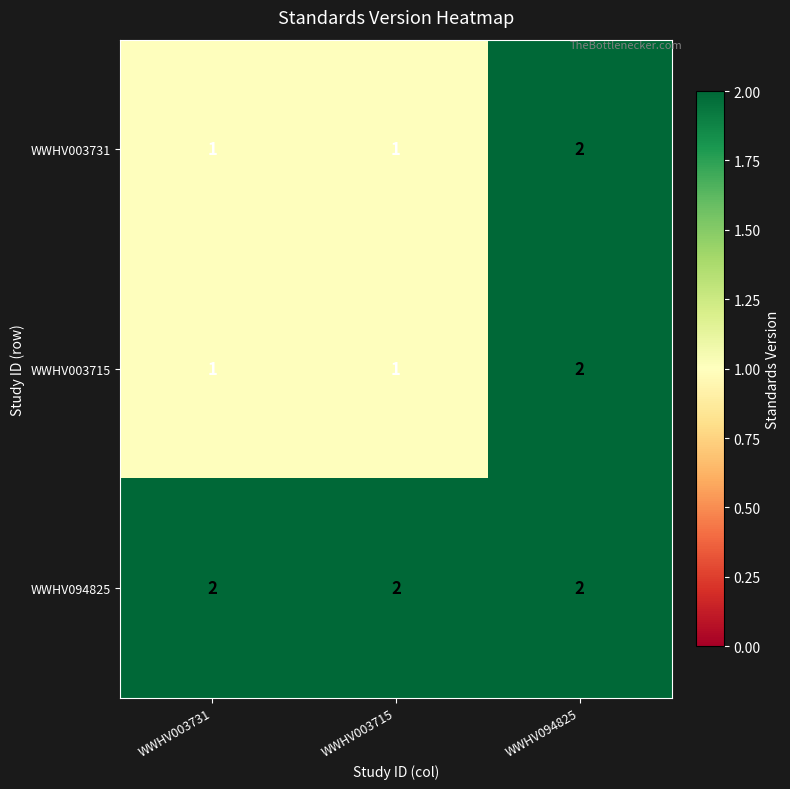

At which category is the sum across all series the highest?

WWHV094825